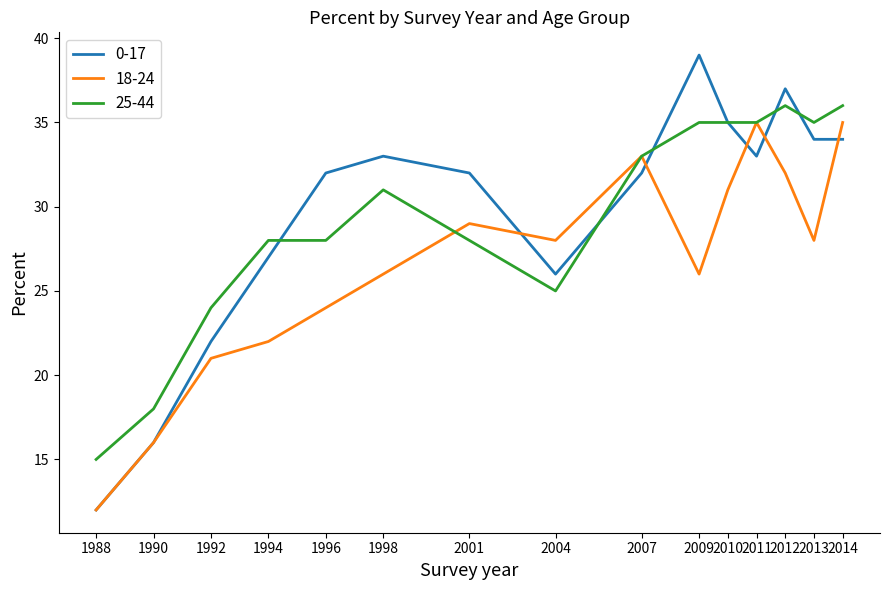

What is the total value across all series at 1994?

77